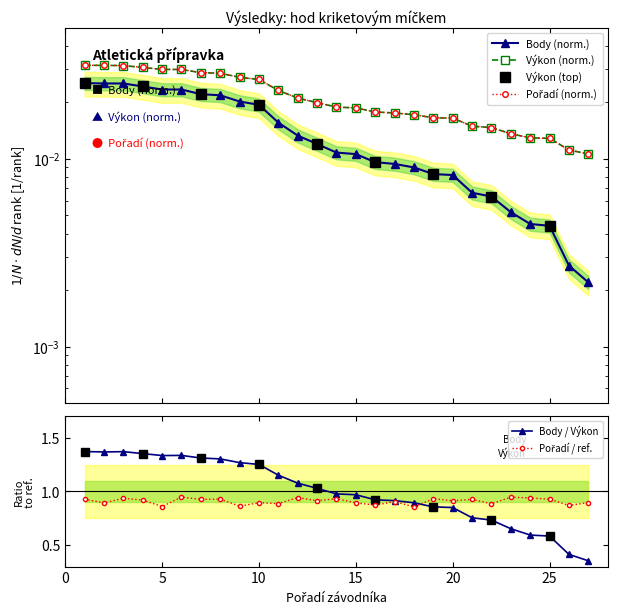

Count the number of categories in the chart.

27